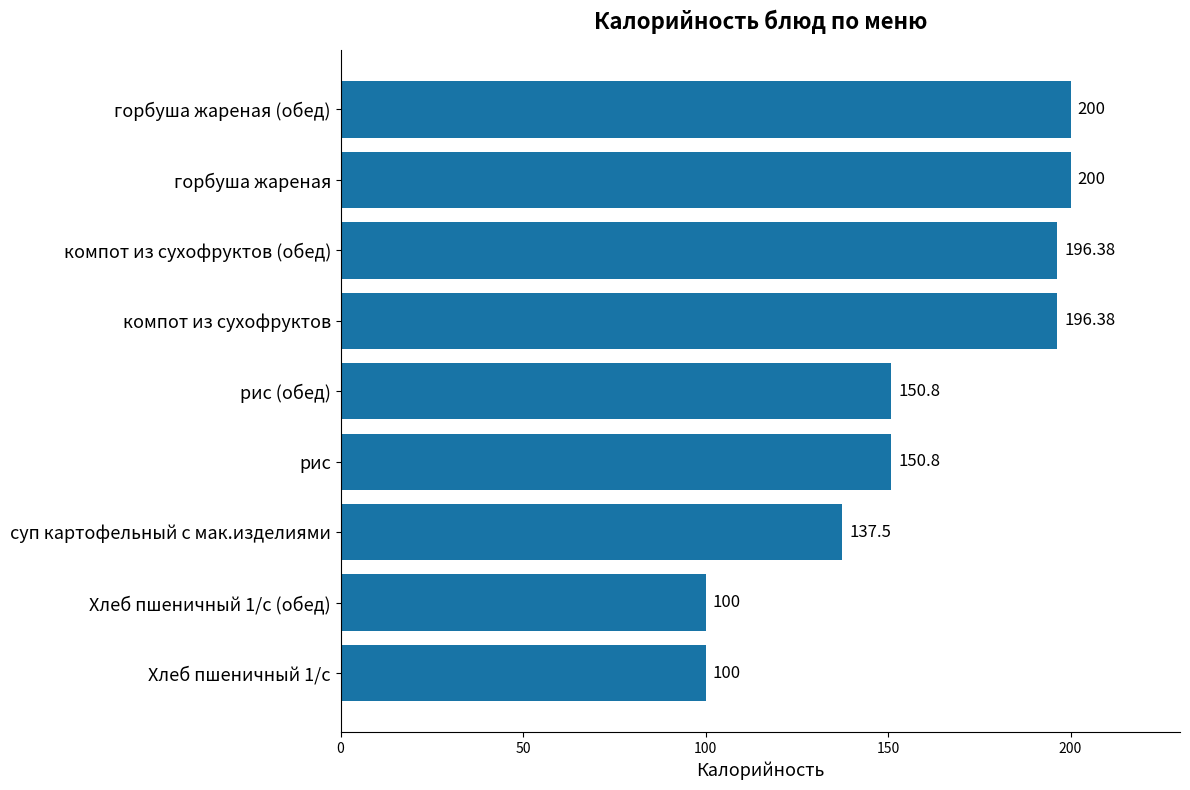

How many bars are there in total?

9